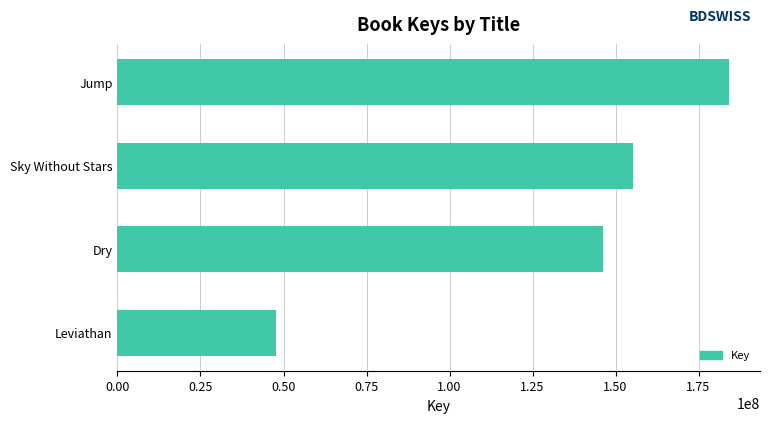

True or false: the data shows 146176983 at Dry.

True